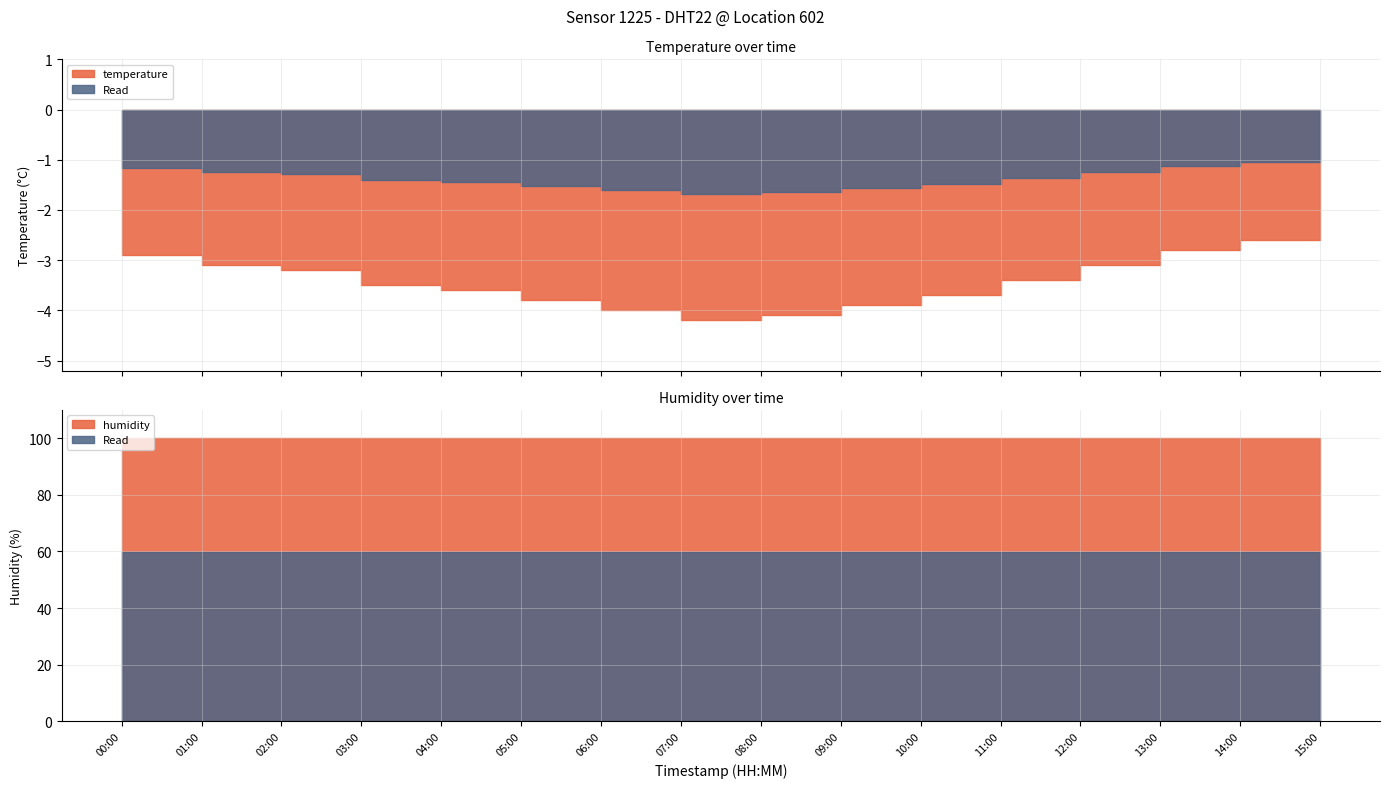

What is the total value across all series at 02:00?

96.7